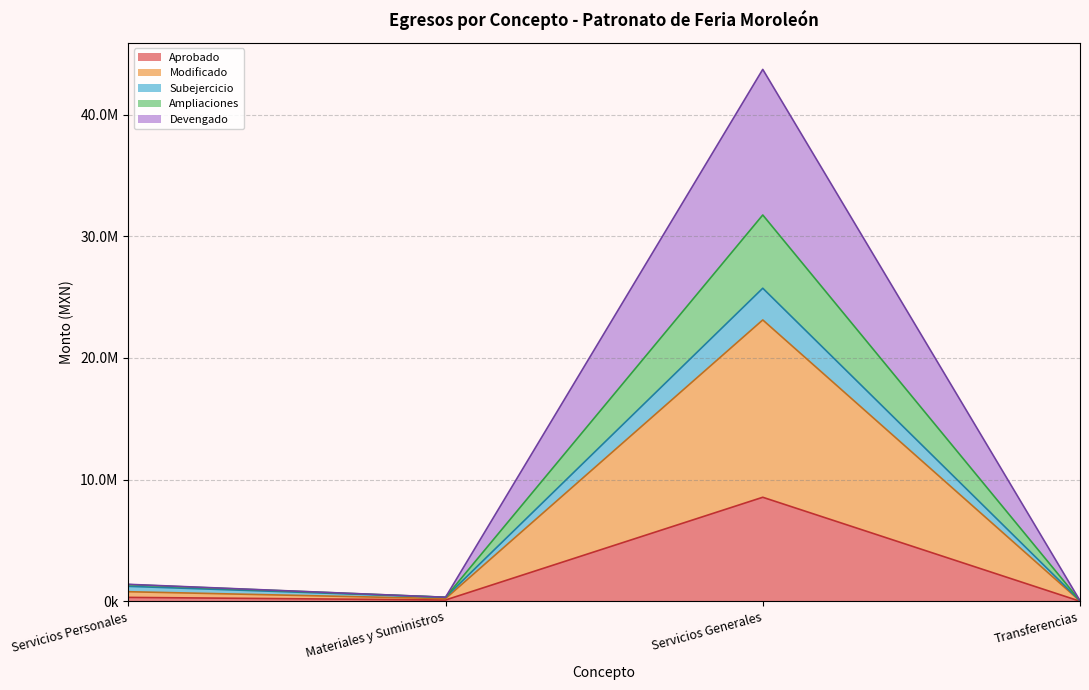

What are all the series names shown in the legend?

Aprobado, Modificado, Subejercicio, Ampliaciones, Devengado